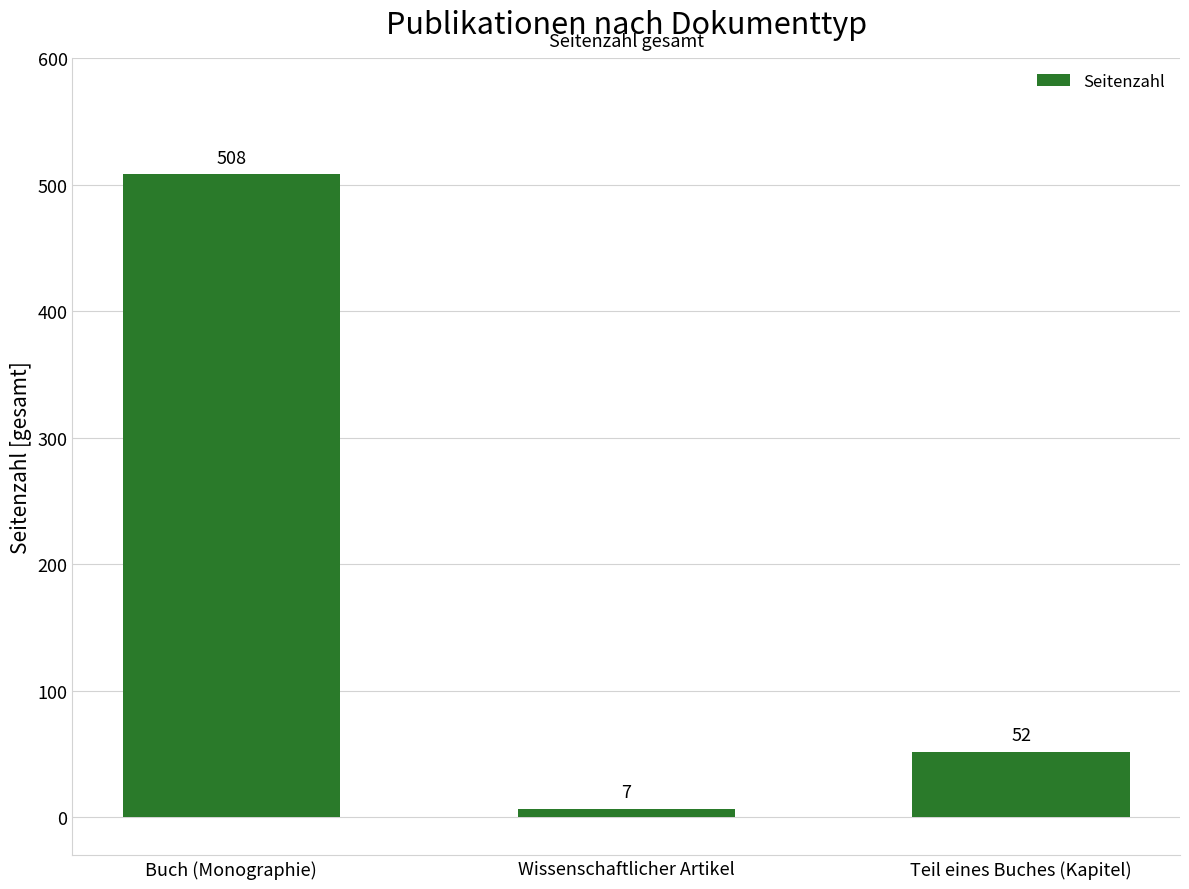

The value at Buch (Monographie) is 508. True or false?

True